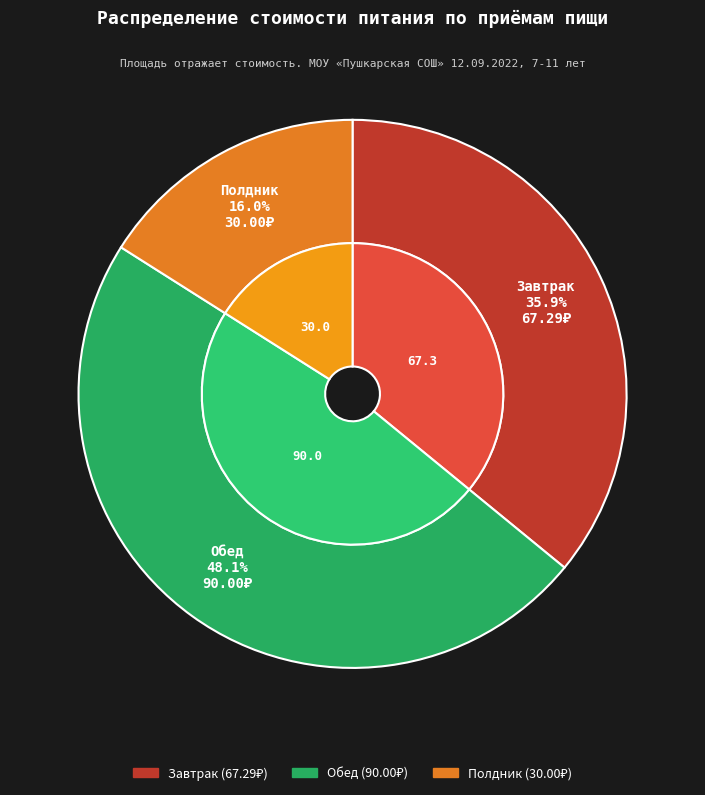

Approximately how many times larger is the value at Полдник compared to Обед?

0.3